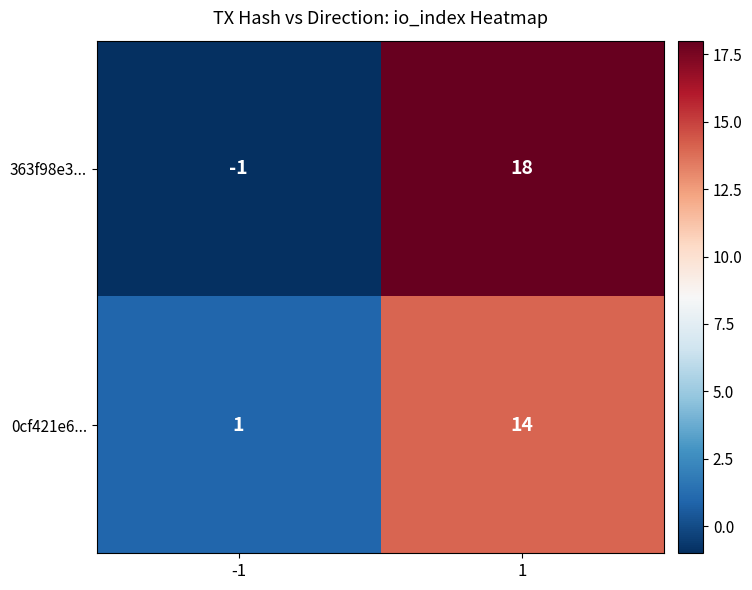

Rank the series by their maximum value, from highest to lowest.

363f98e3..., 0cf421e6...